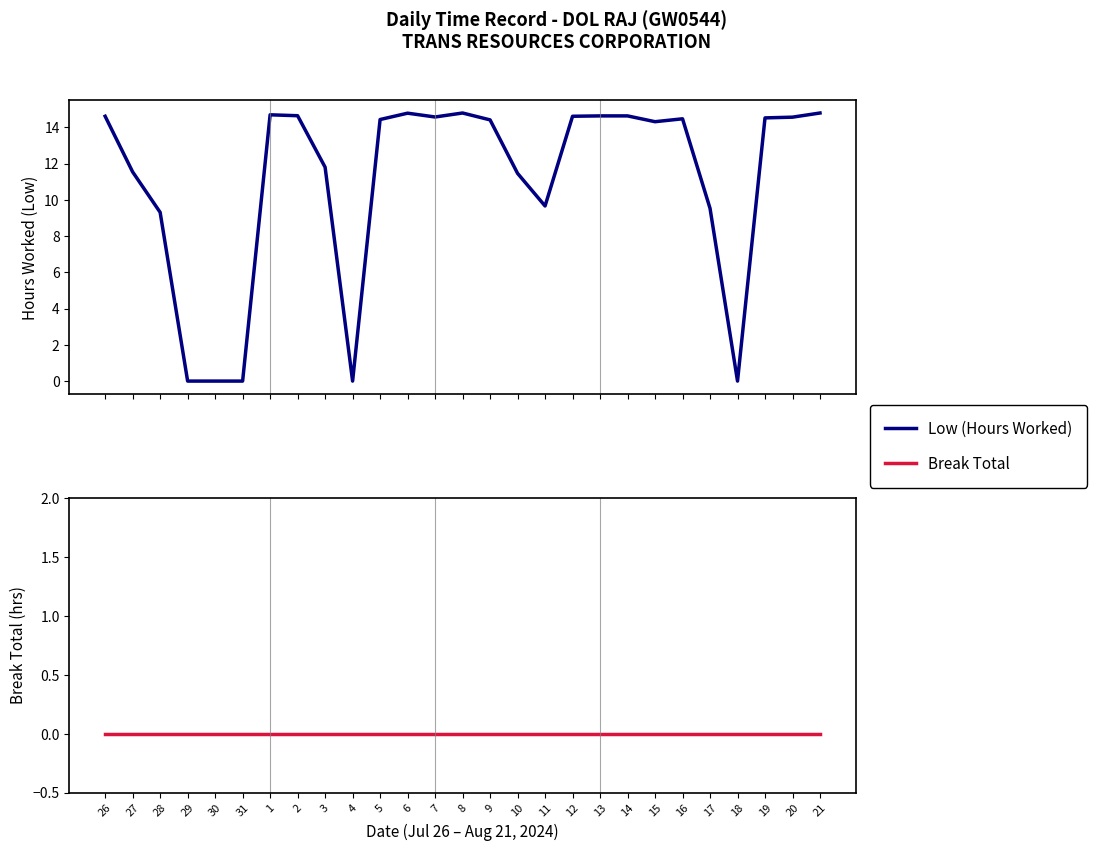

Which series has the largest range (max minus min)?

Low